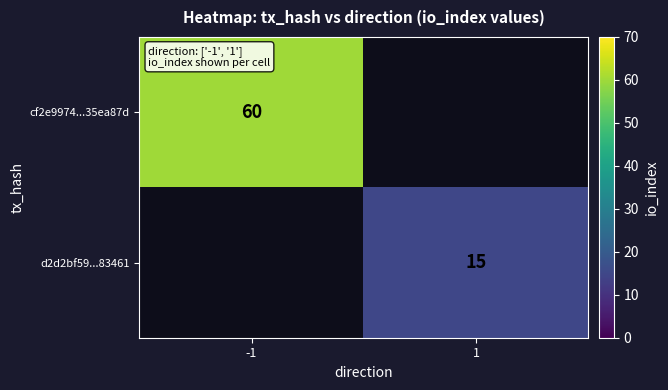

The value of d2d2bf59...83461 at 1 is 6. True or false?

False